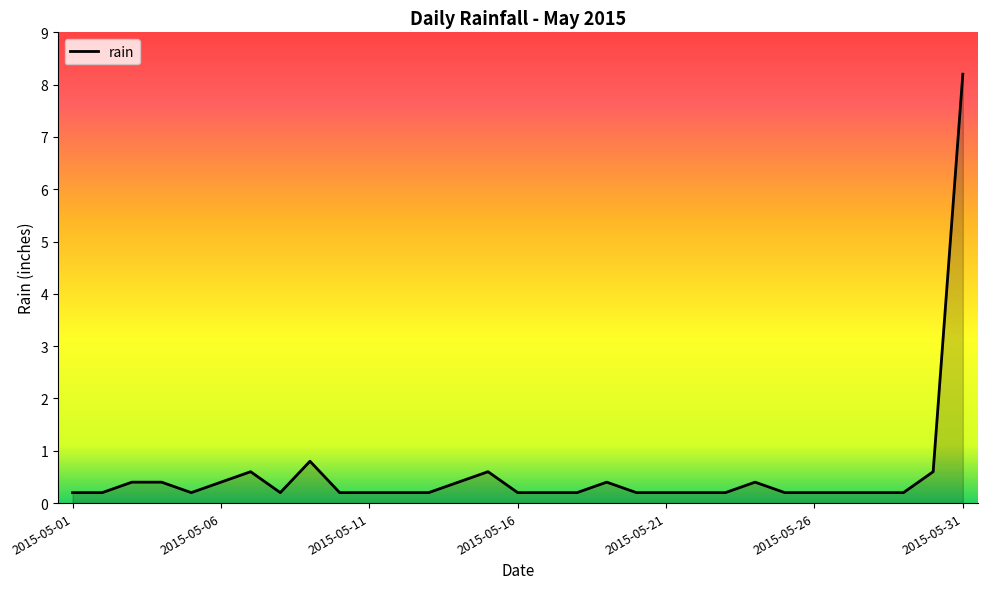

What is the difference between the maximum and minimum values?

8.0